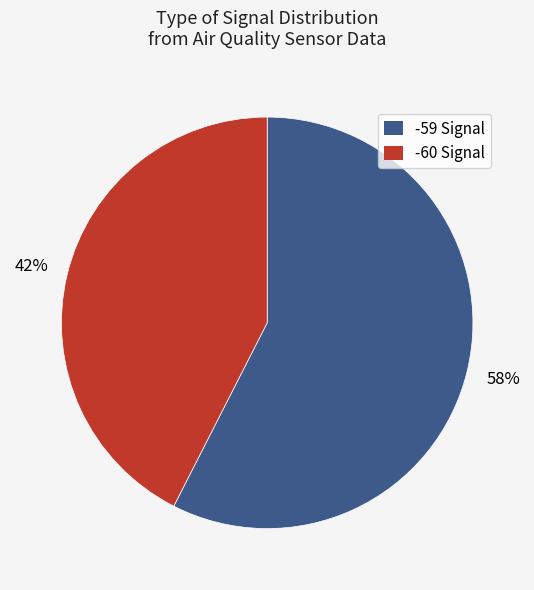

Count the number of slices in the pie.

2